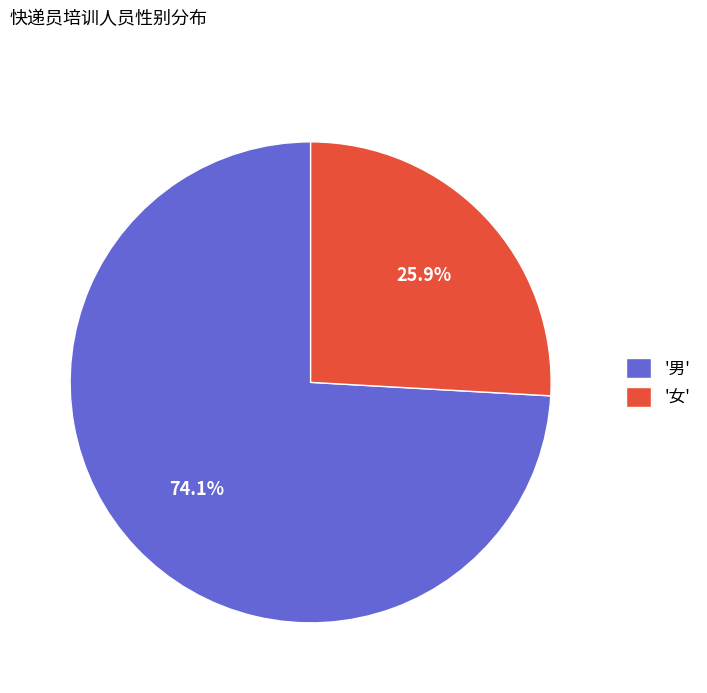

Approximately how many times larger is the value at '男' compared to '女'?

2.9